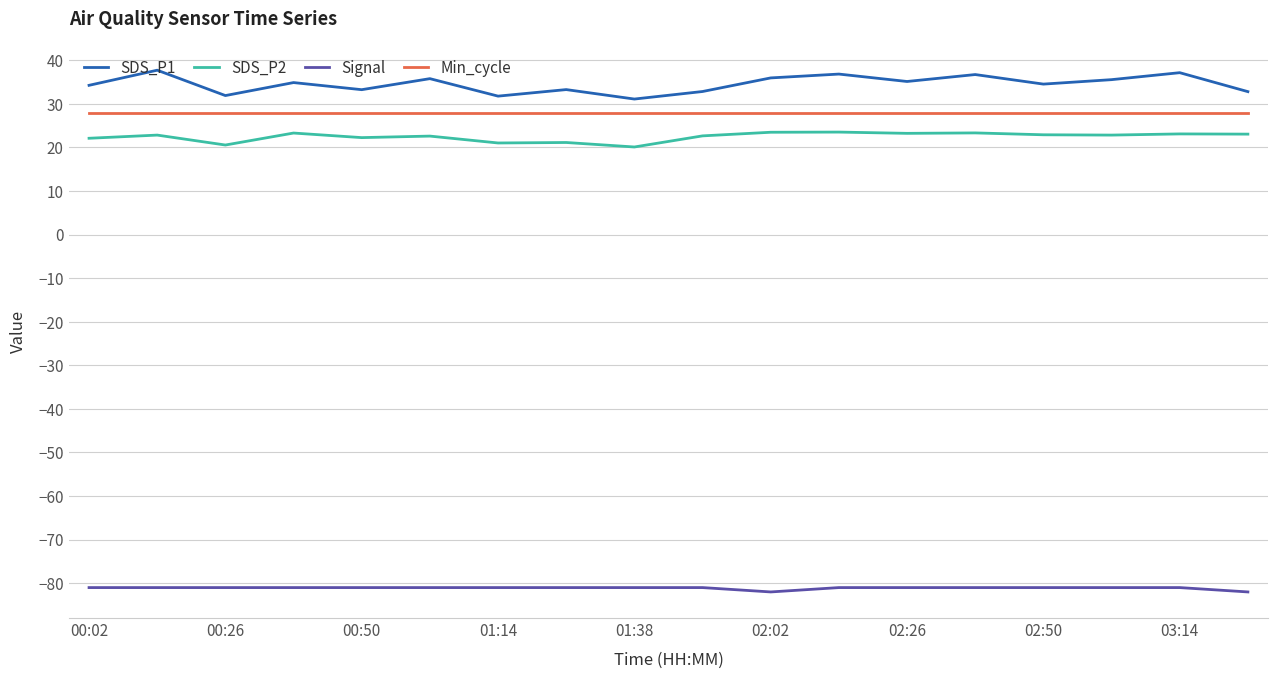

Which series has the widest spread of values?

SDS_P1